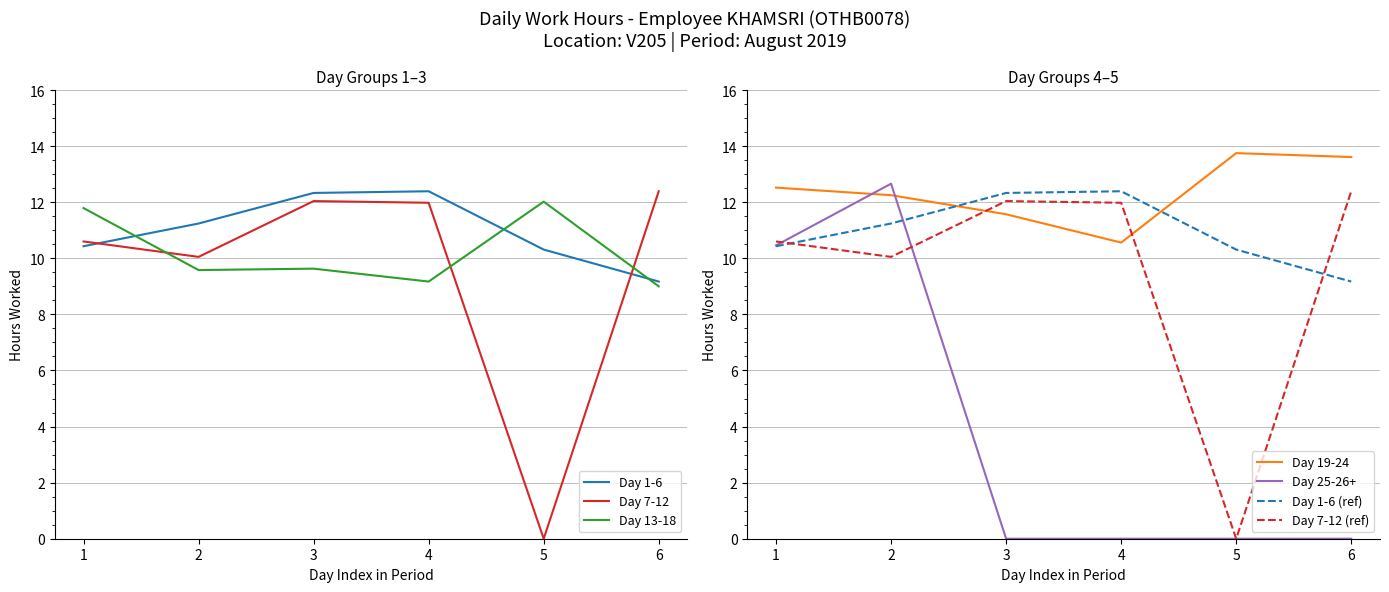

True or false: Day 13-18 and Day 19-24 intersect in this chart.

False